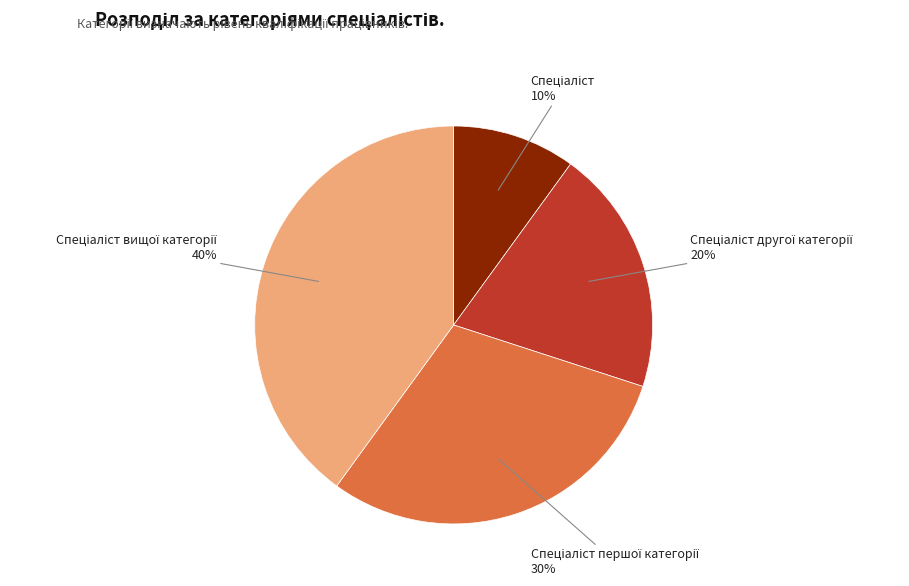

To the nearest percent, what is the average slice percentage?

25%